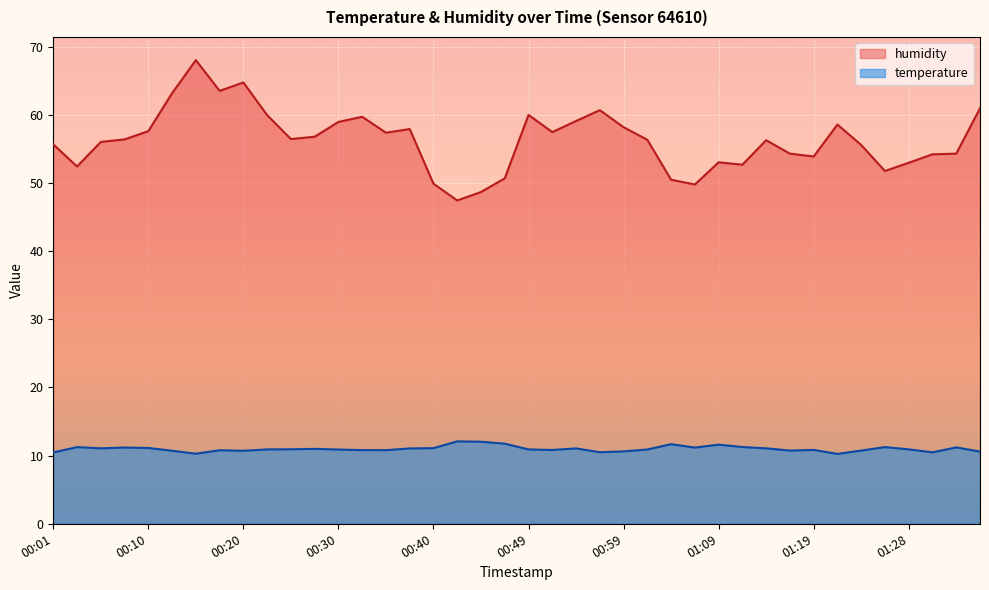

True or false: temperature and humidity intersect in this chart.

False